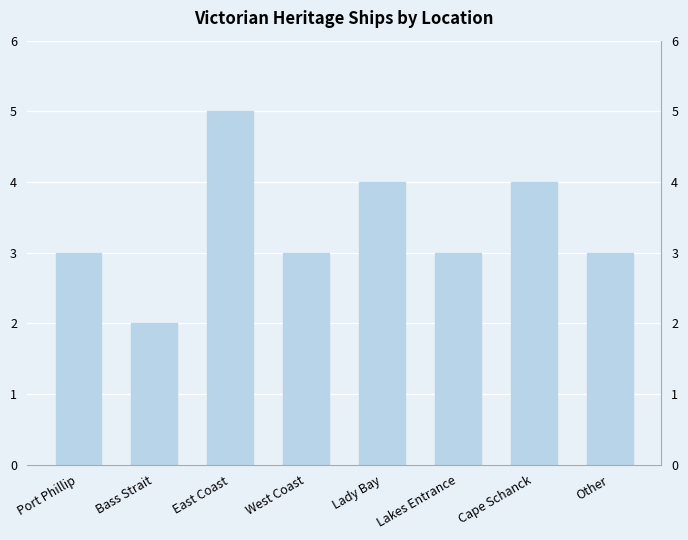

What is the maximum value shown in the chart?

5